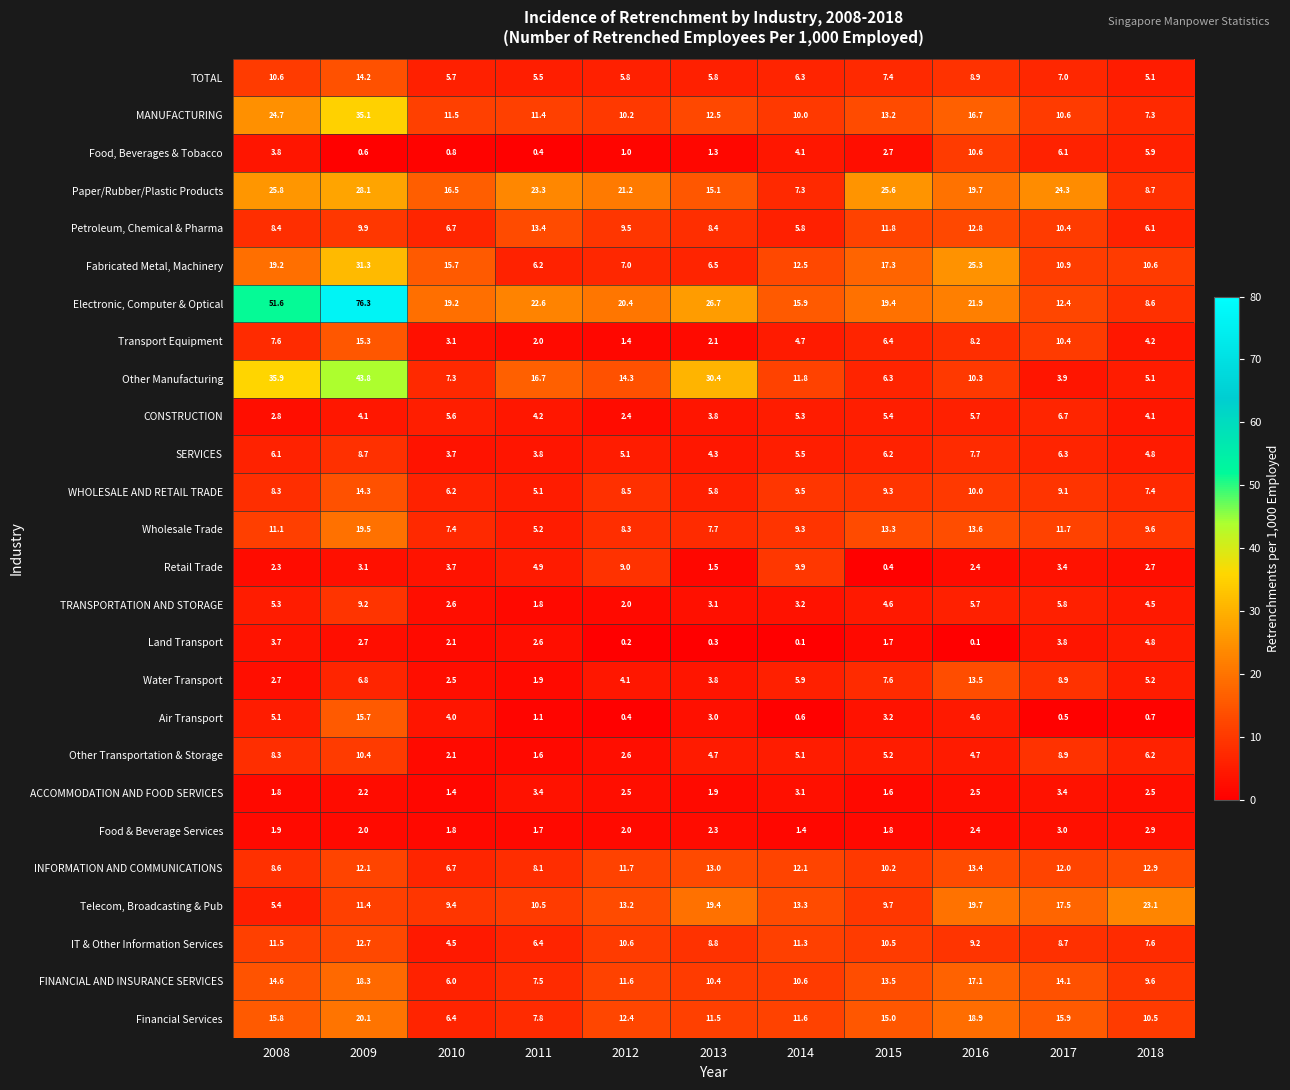

What is the maximum value shown in the chart?

76.3